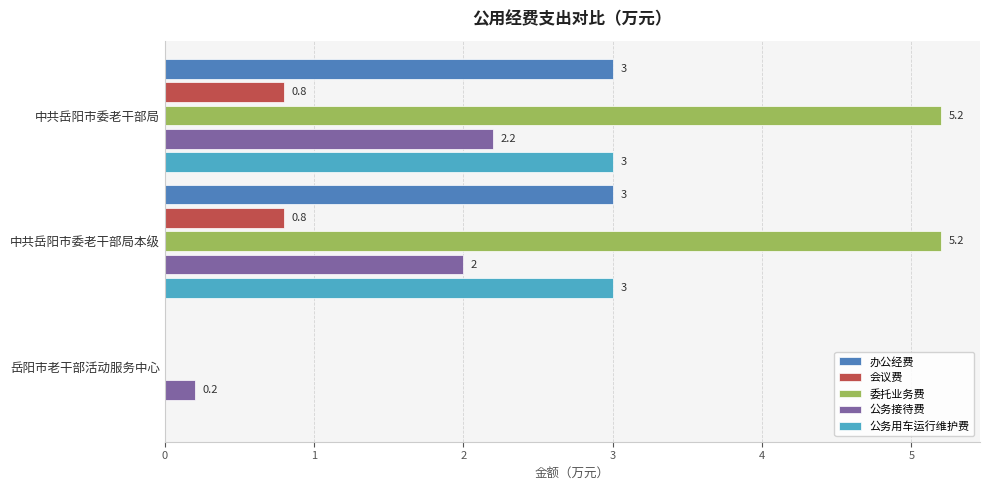

What is the sum of all 委托业务费 values?

10.4